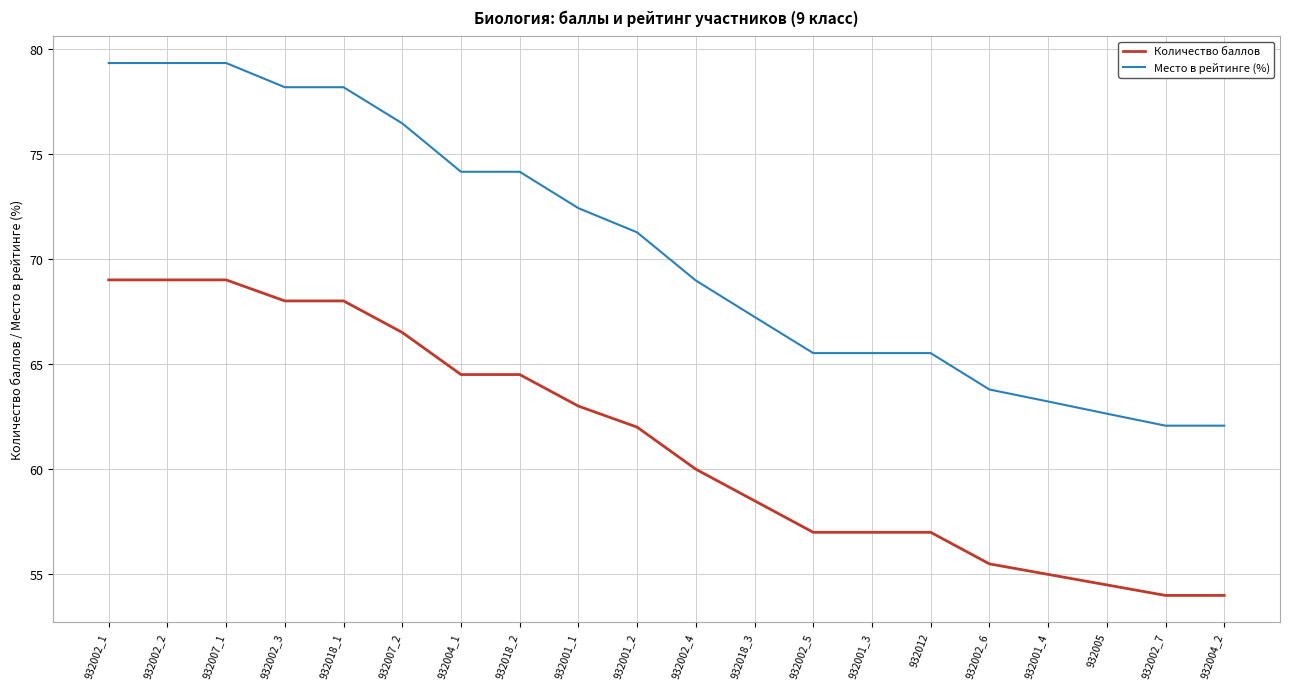

Reading left to right, transcribe all the data shown in this chart.

Количество баллов: 932002_1=69.0	932002_2=69.0	932007_1=69.0	932002_3=68.0	932018_1=68.0	932007_2=66.5	932004_1=64.5	932018_2=64.5	932001_1=63.0	932001_2=62.0	932002_4=60.0	932018_3=58.5	932002_5=57.0	932001_3=57.0	932012=57.0	932002_6=55.5	932001_4=55.0	932005=54.5	932002_7=54.0	932004_2=54.0
Место в рейтинге (%): 932002_1=79.3	932002_2=79.3	932007_1=79.3	932002_3=78.2	932018_1=78.2	932007_2=76.4	932004_1=74.1	932018_2=74.1	932001_1=72.4	932001_2=71.3	932002_4=69.0	932018_3=67.2	932002_5=65.5	932001_3=65.5	932012=65.5	932002_6=63.8	932001_4=63.2	932005=62.6	932002_7=62.1	932004_2=62.1